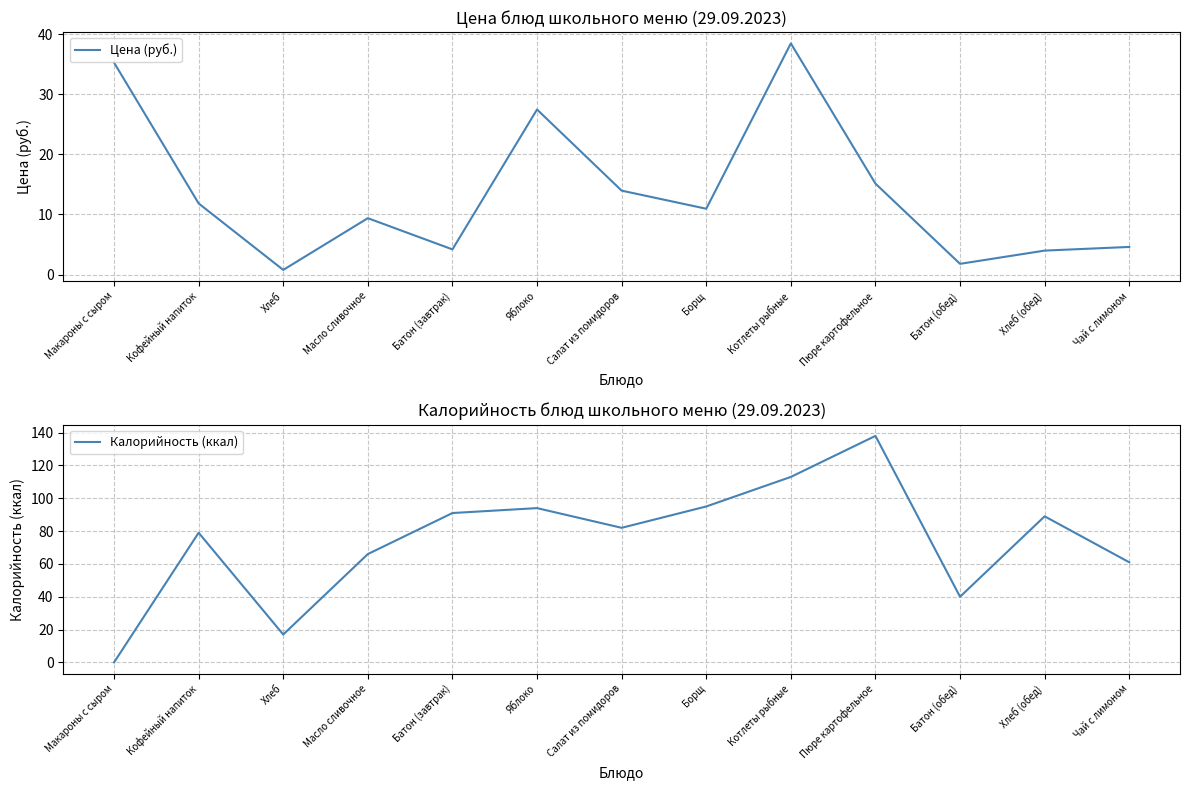

What are all the series names shown in the legend?

Цена (руб.), Калорийность (ккал)